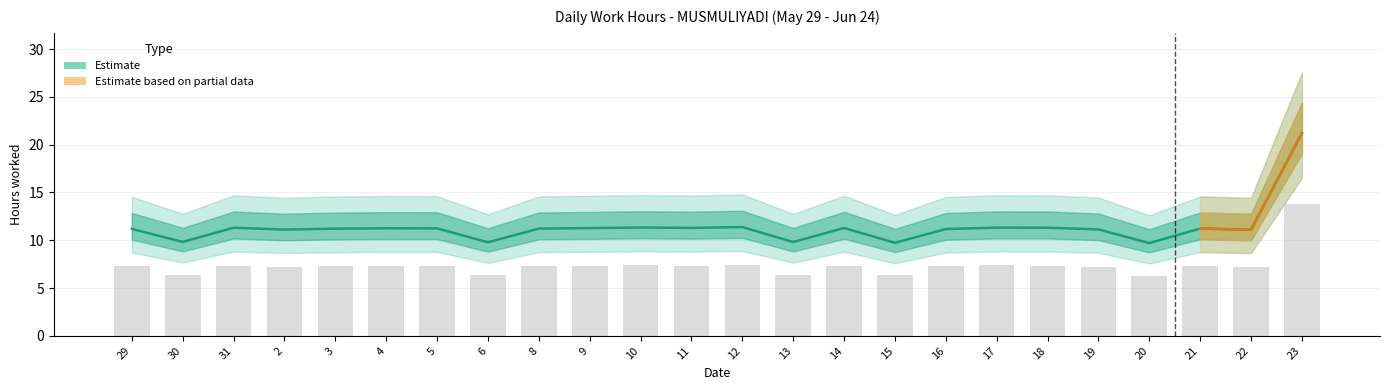

List the labels in order of value, largest first.

23, 12, 10, 17, 31, 18, 11, 14, 9, 4, 5, 8, 21, 3, 29, 16, 19, 2, 22, 30, 13, 6, 15, 20